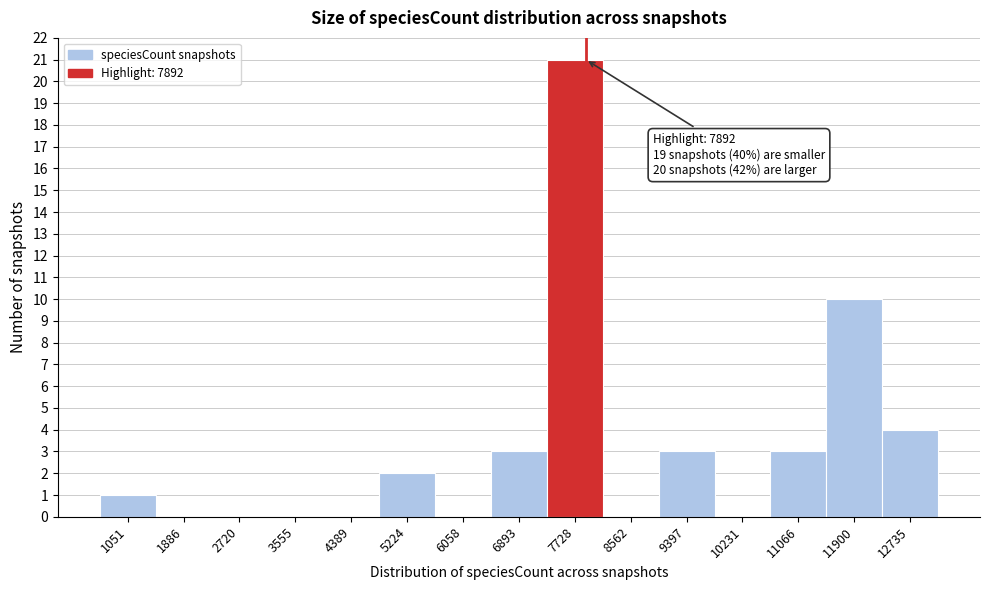

Over which range of the x-axis is the bar tallest?

7300 to 8100